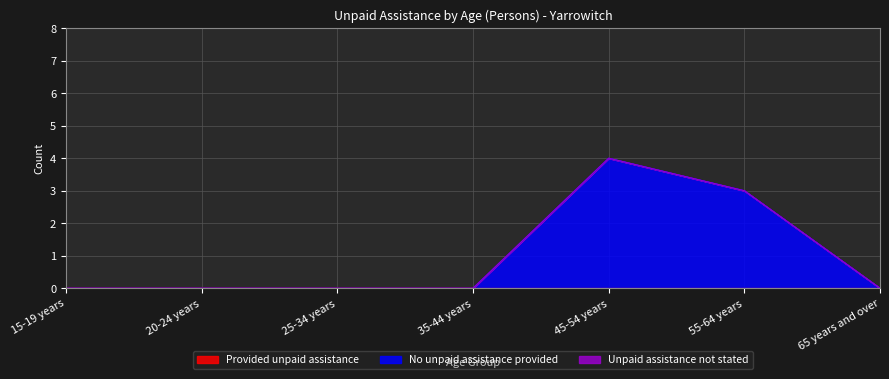

At which label does Provided unpaid assistance reach its minimum?

15-19 years